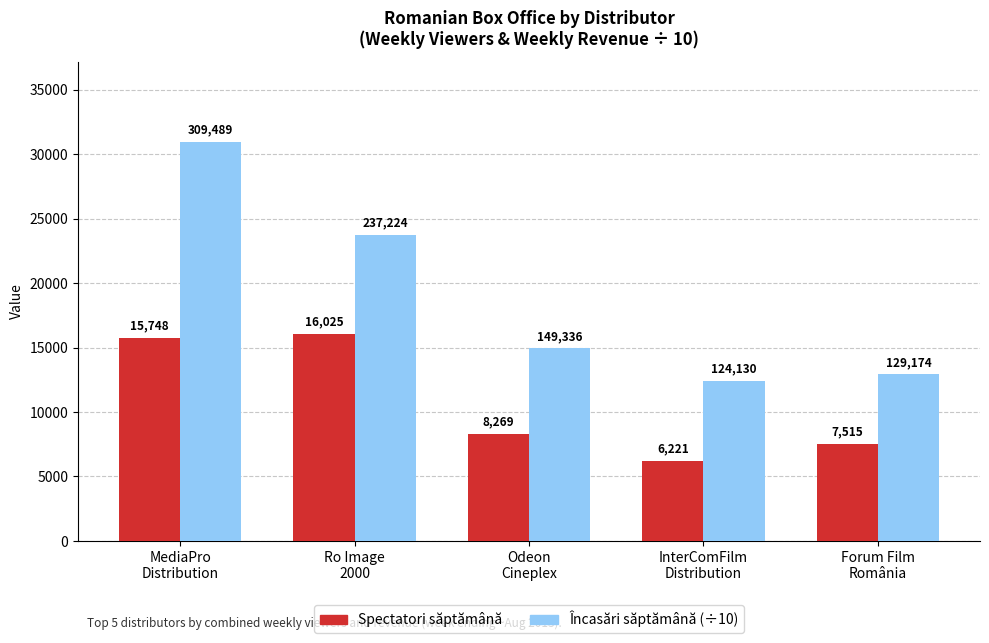

How many categories are shown in the chart?

5